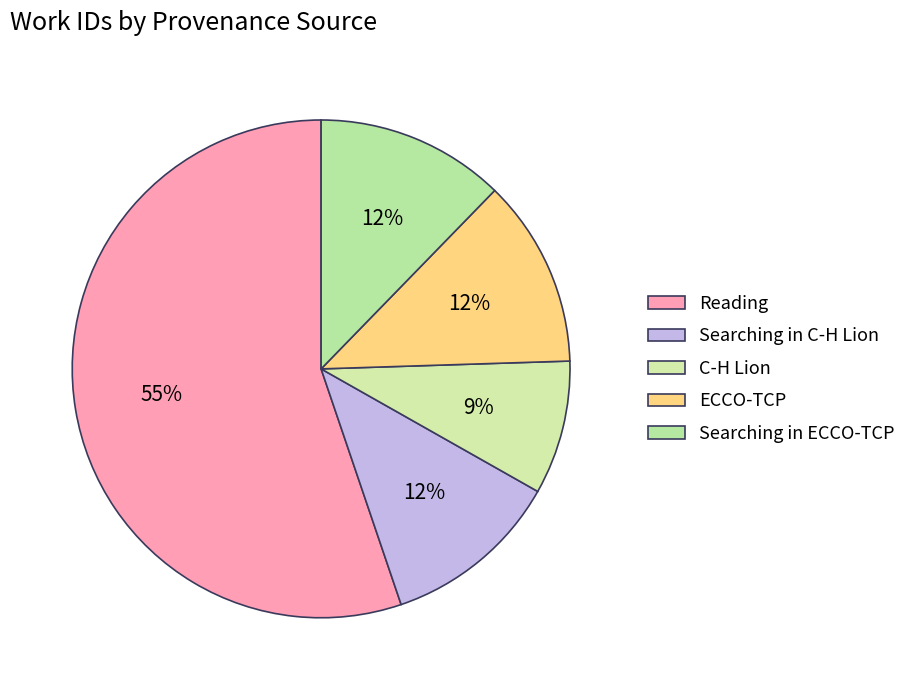

How many segments does this pie chart have?

5